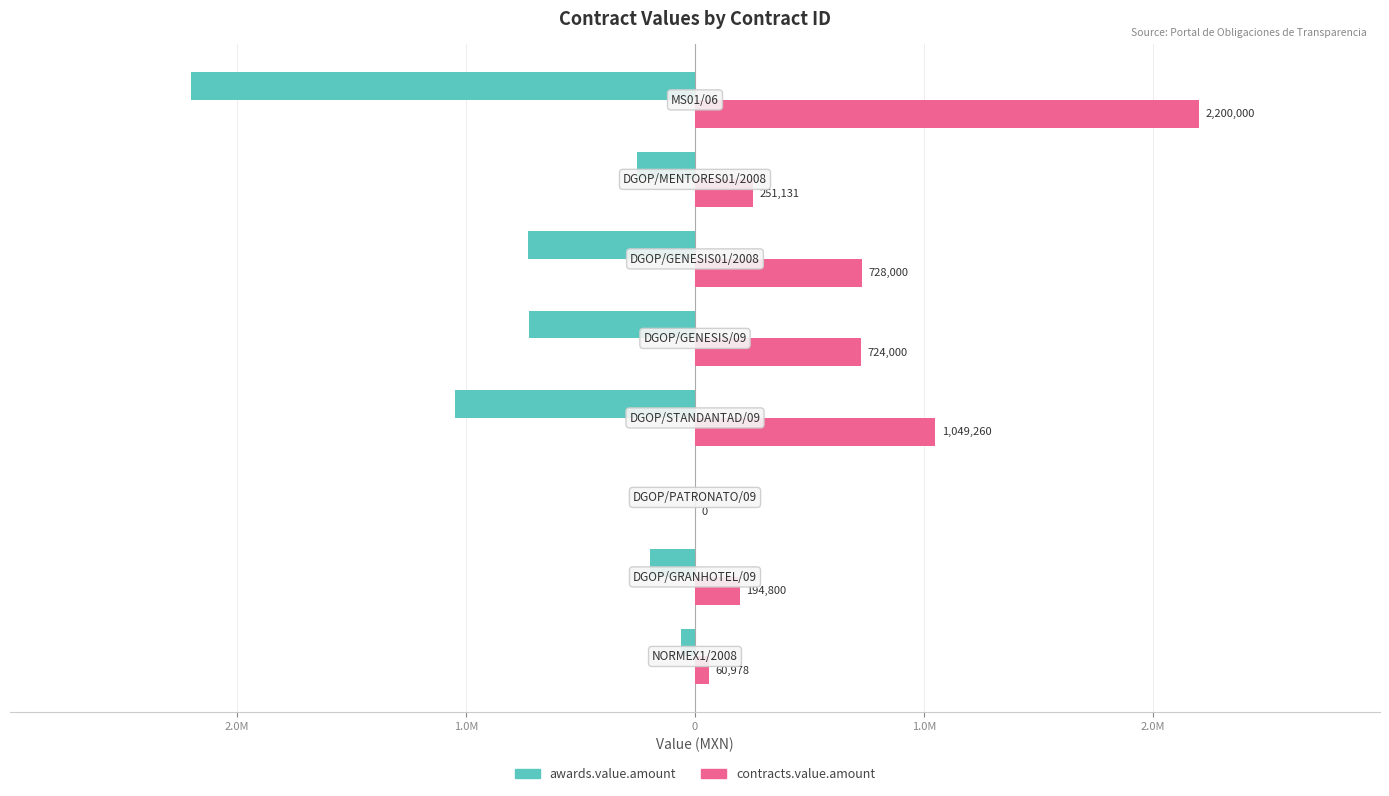

What is the sum of all awards.value.amount values?

-5208169